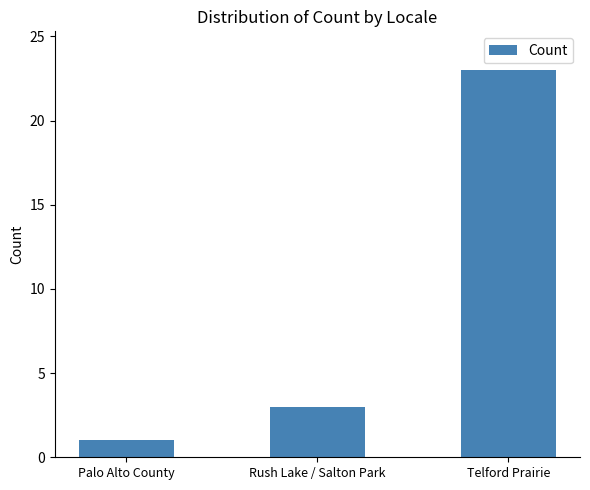

List the labels in order of value, smallest first.

Palo Alto County, Rush Lake / Salton Park, Telford Prairie